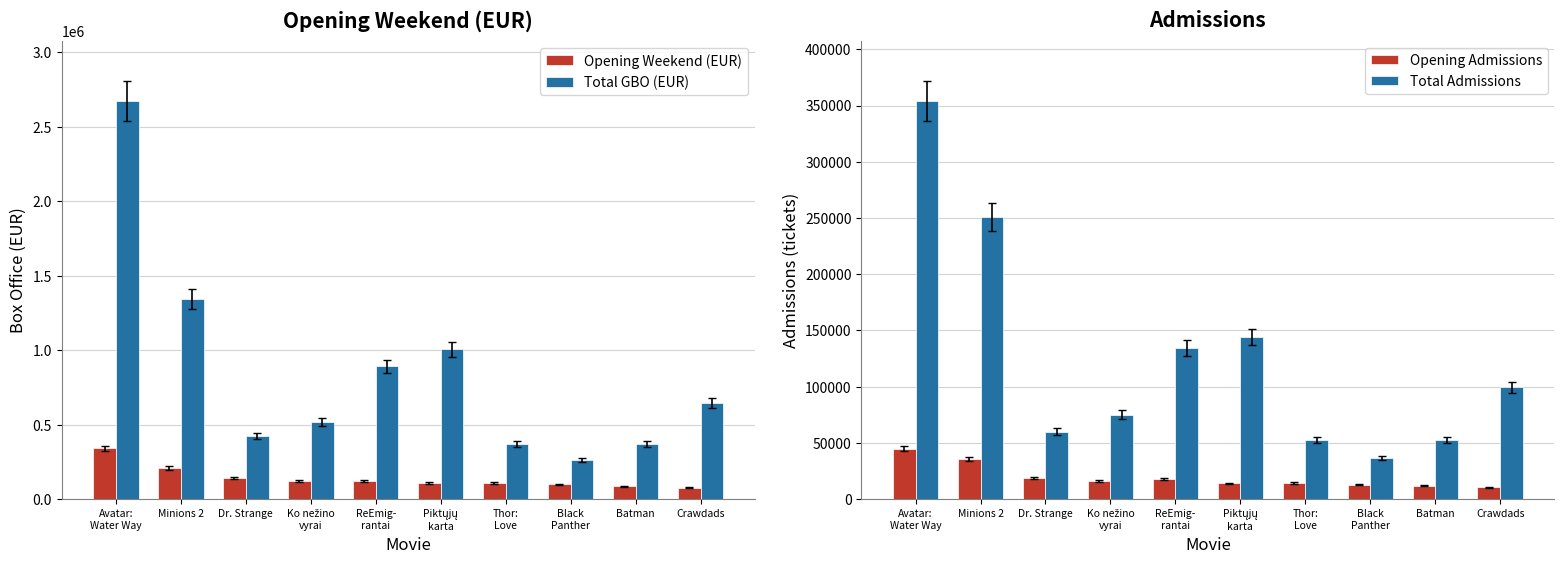

What is the label of the 4th bar from the left?

Ko nežino
vyrai